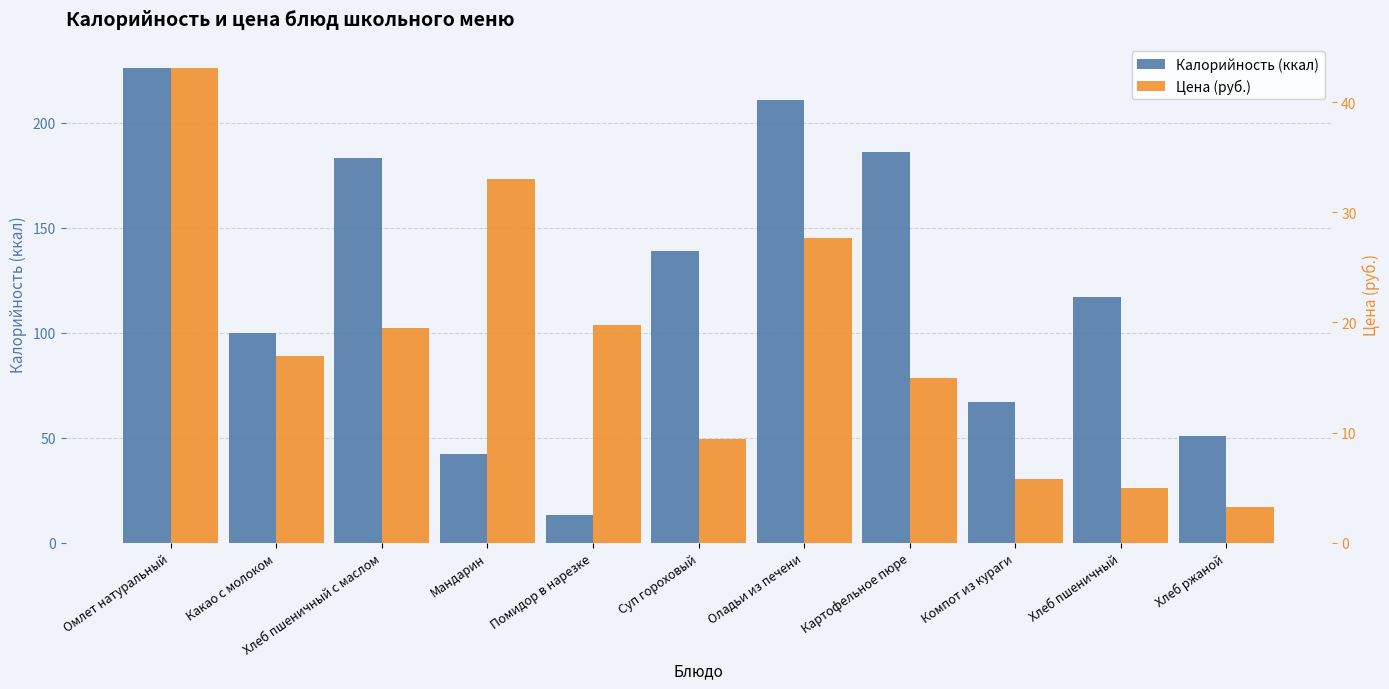

What is the sum of the Калорийность (ккал) values at Хлеб ржаной and Оладьи из печени?

262.0